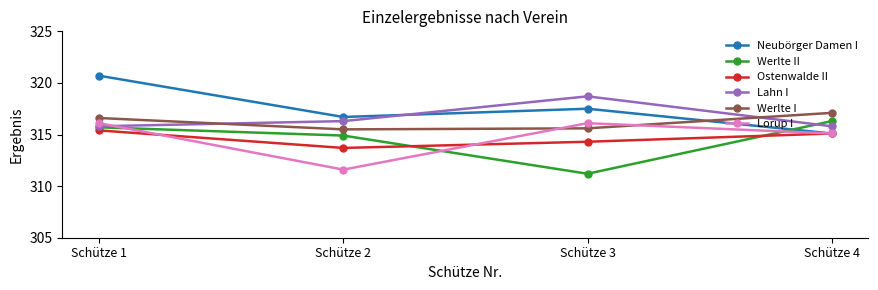

What is the difference between the highest and lowest values at Schütze 2?

5.1